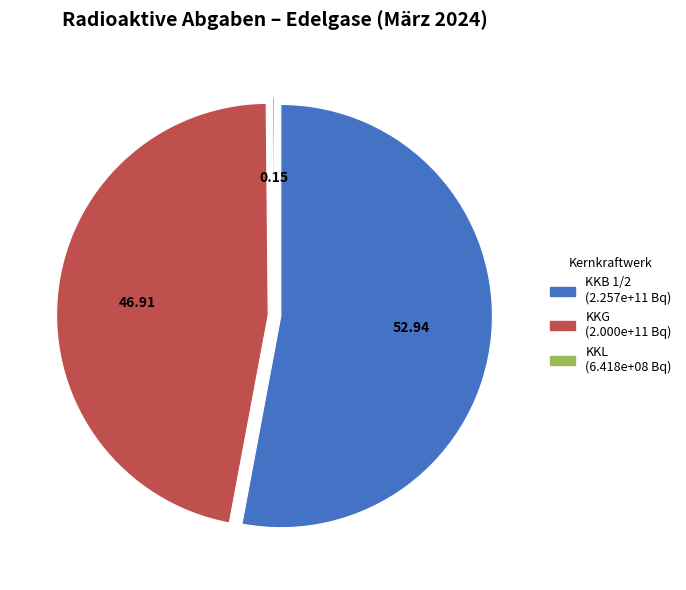

Does any single category account for the majority?

Yes